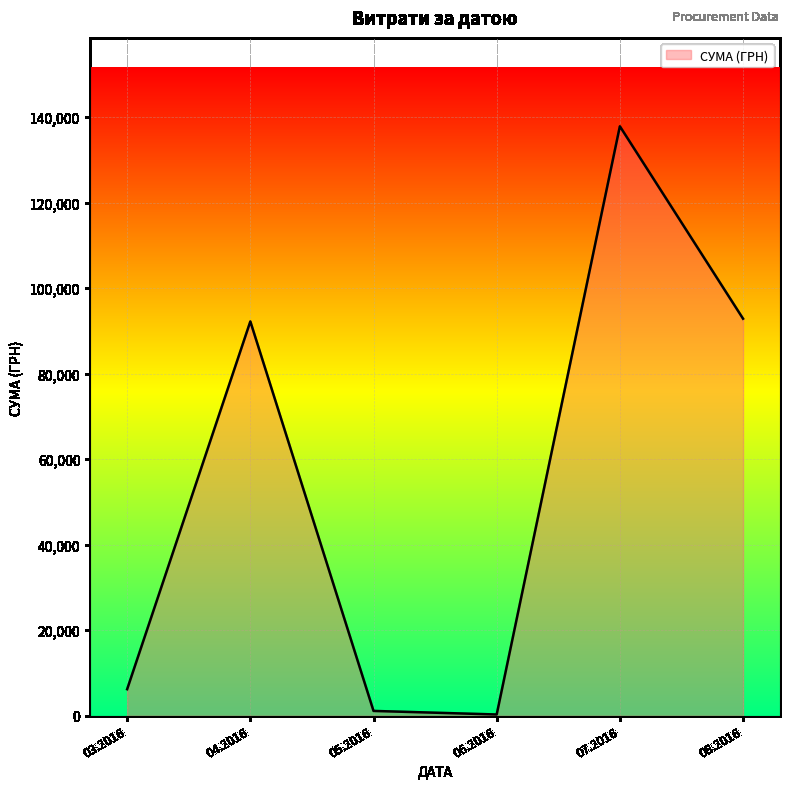

Where is the first local maximum?

04.2016